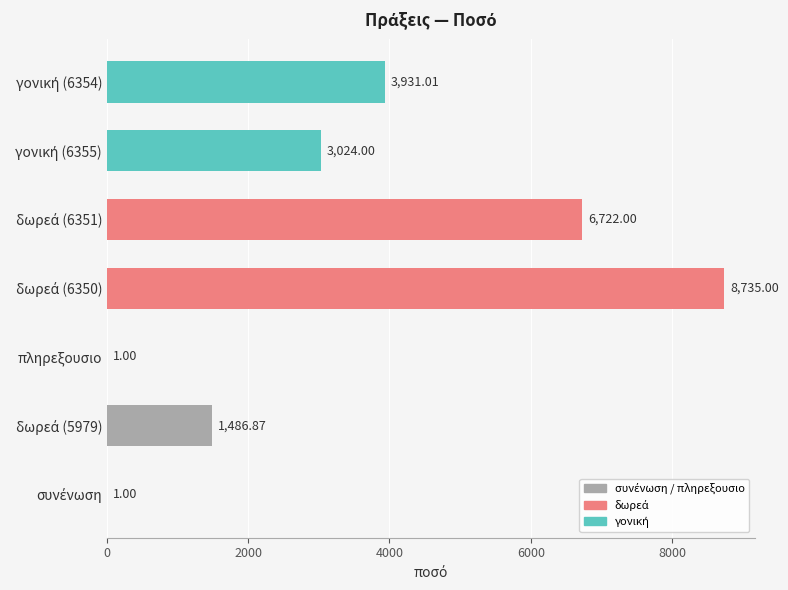

What is the sum of all values?

23900.9